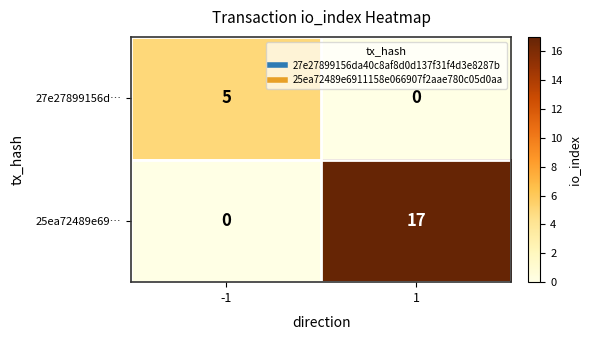

How many distinct data groups are displayed?

2